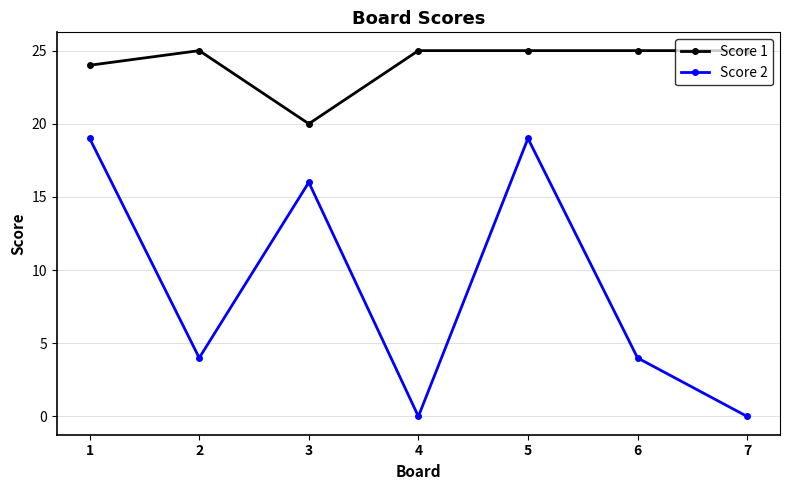

True or false: Score 2 and Score 1 cross at least once.

False